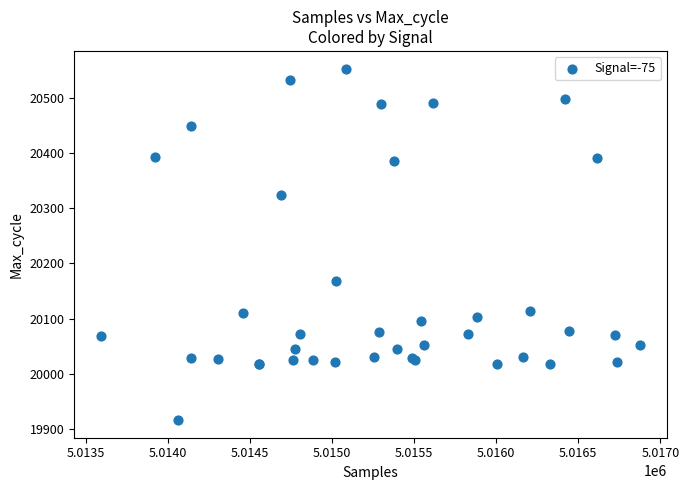

What Y value in the scatter plot is closest to 20234?

20168